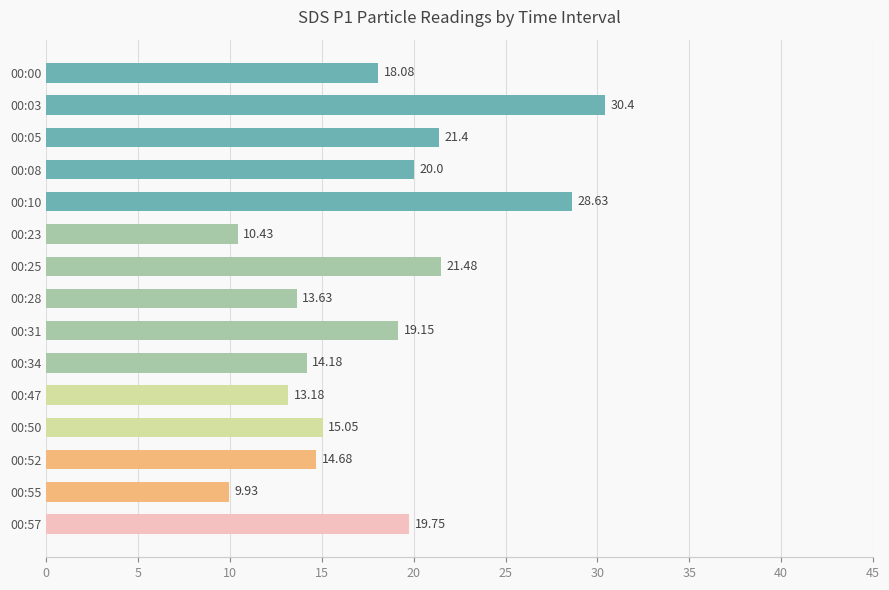

Which category has the lowest value across all series?

00:55